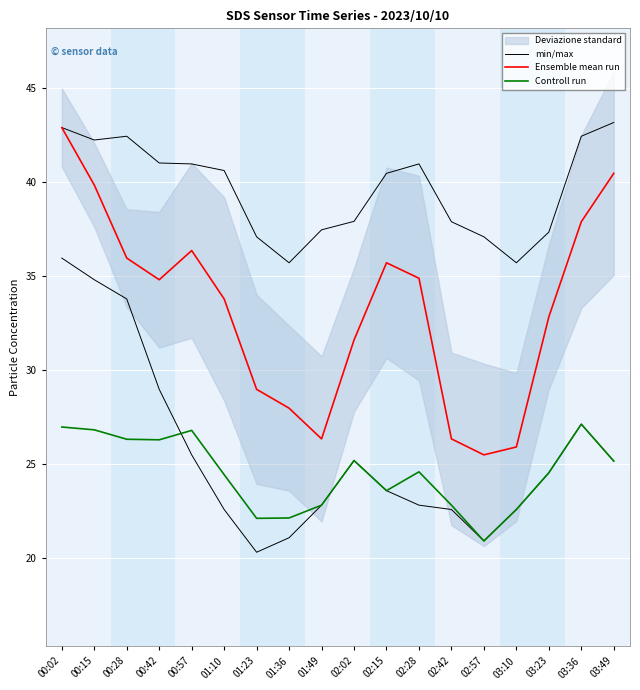

The value of Controll run at 03:49 is 16.6. True or false?

False